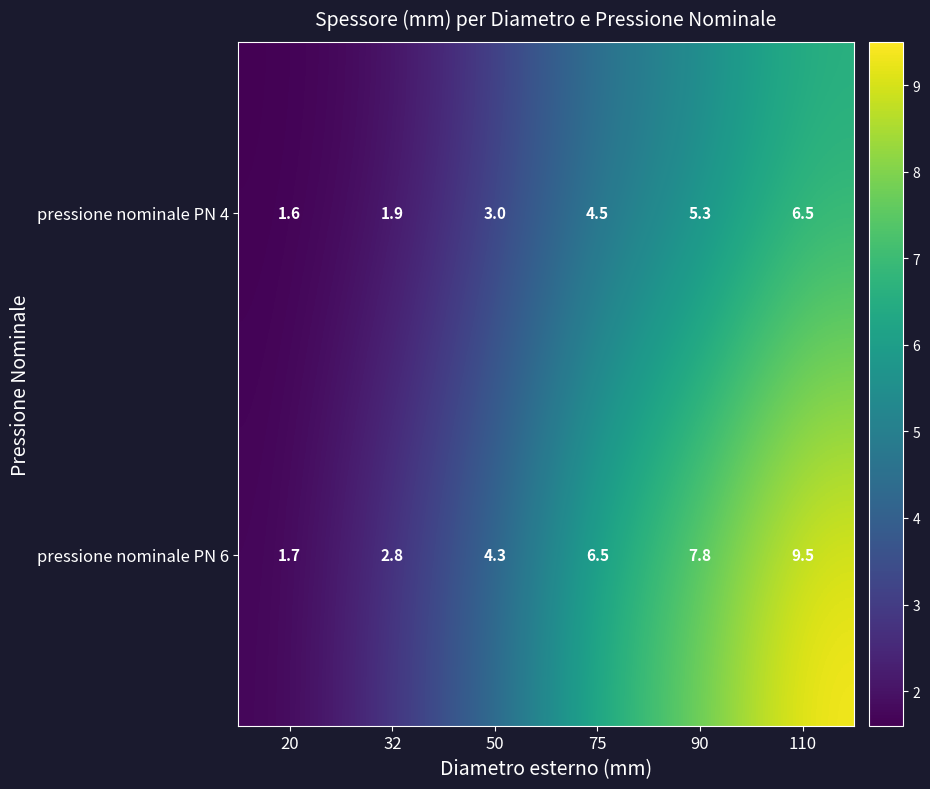

What is the approximate value of pressione nominale PN 6 at 20?

1.7